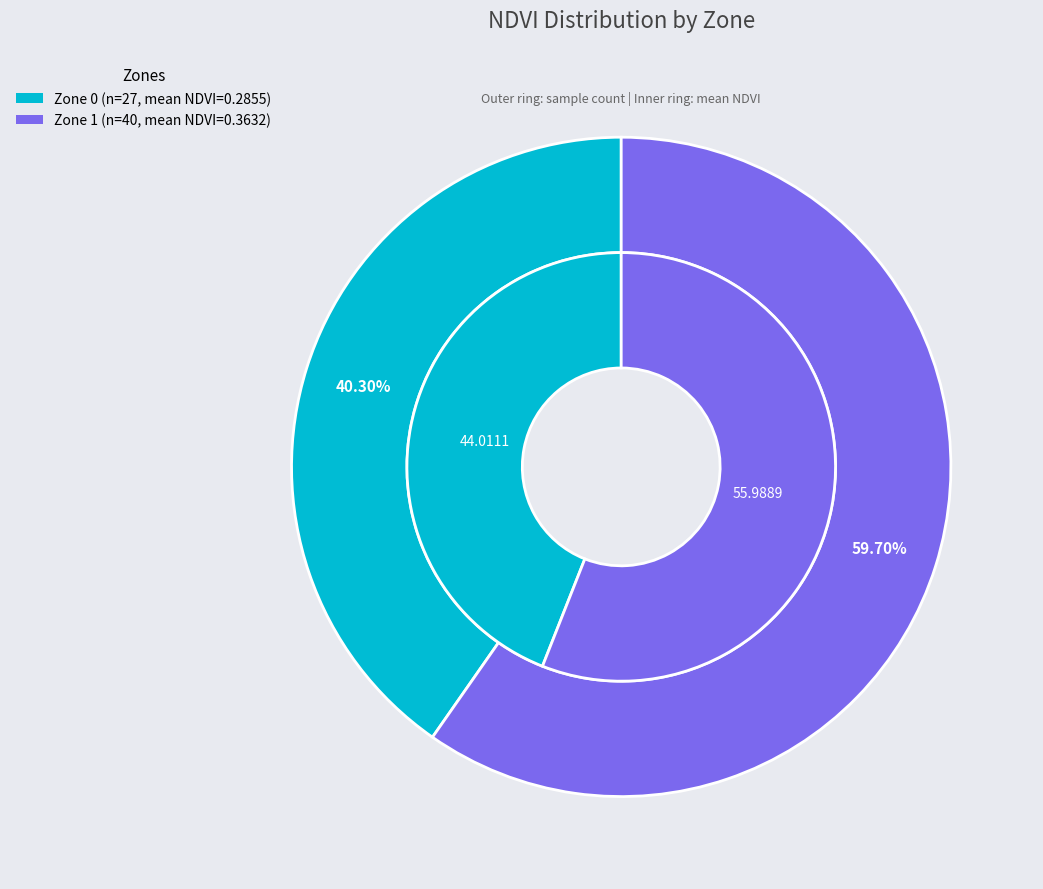

Which slice represents more than half of the pie?

Zone 1